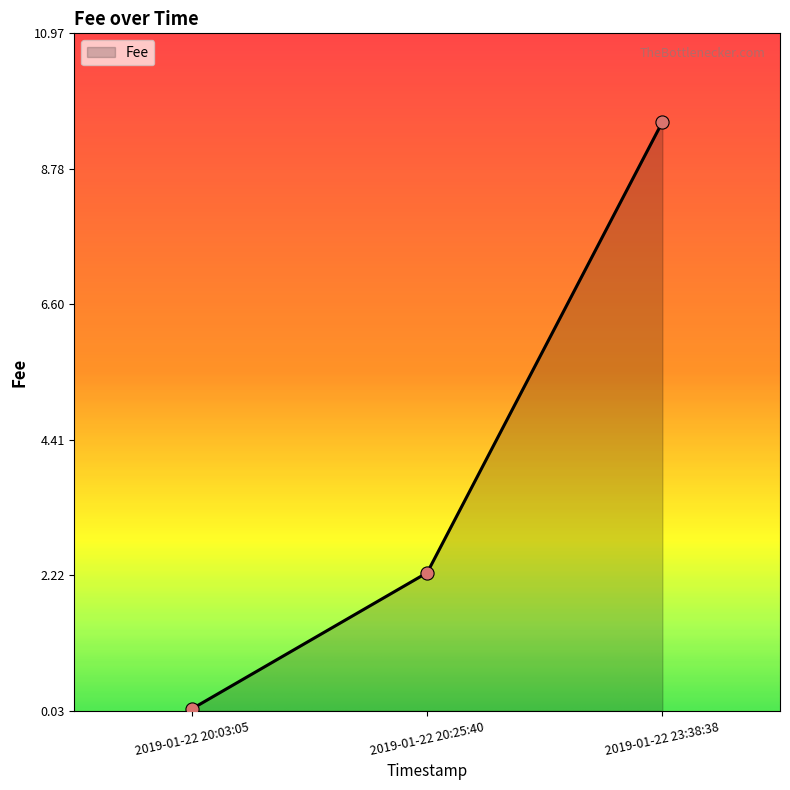

Approximately how many times larger is the value at 2019-01-22 20:25:40 compared to 2019-01-22 23:38:38?

0.2